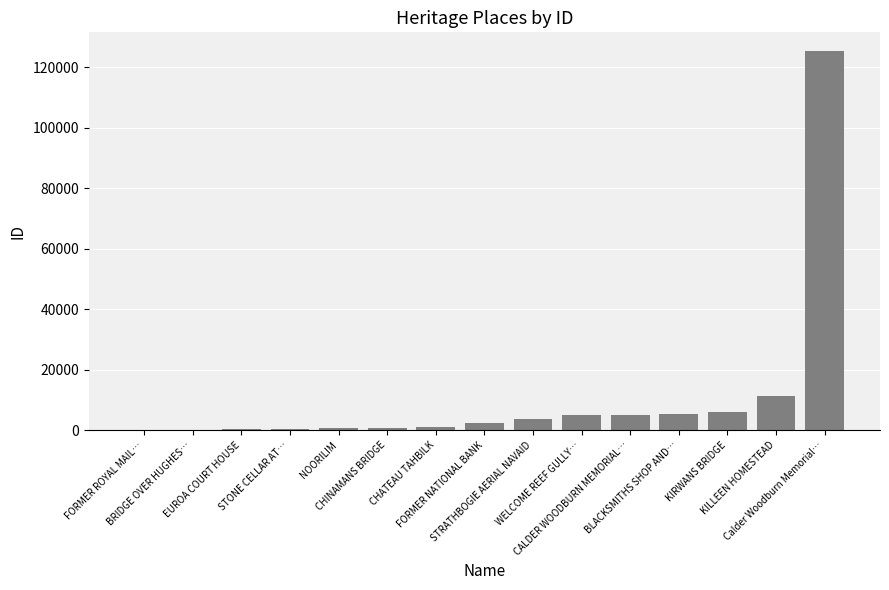

True or false: the data shows 2079 at KIRWANS BRIDGE.

False